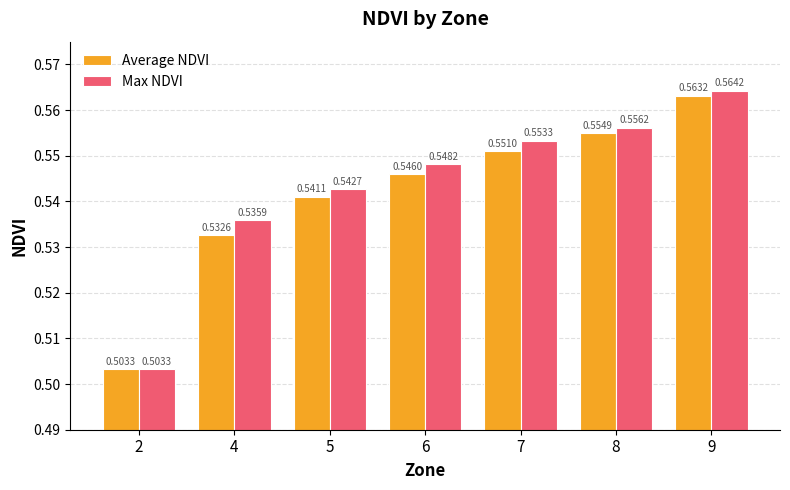

At 8, list the series in order from largest to smallest.

Max NDVI, Average NDVI